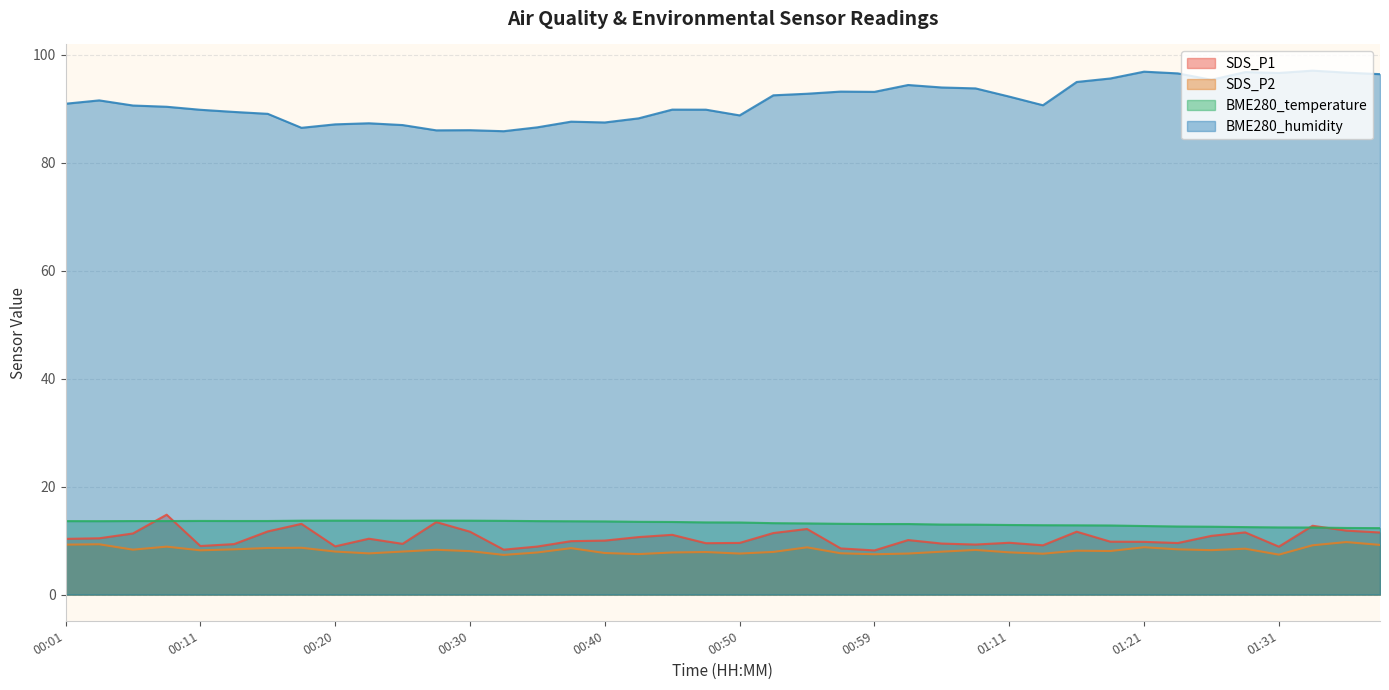

How many values in the SDS_P1 series exceed 10?

20